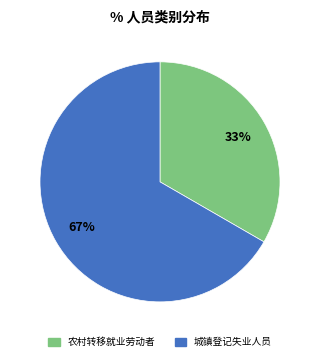

To the nearest percent, what is the combined percentage of 城镇登记失业人员 and 农村转移就业劳动者?

100%